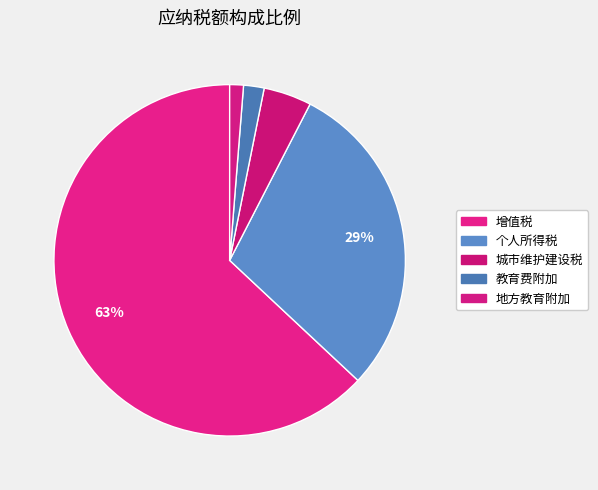

Count the number of slices in the pie.

5